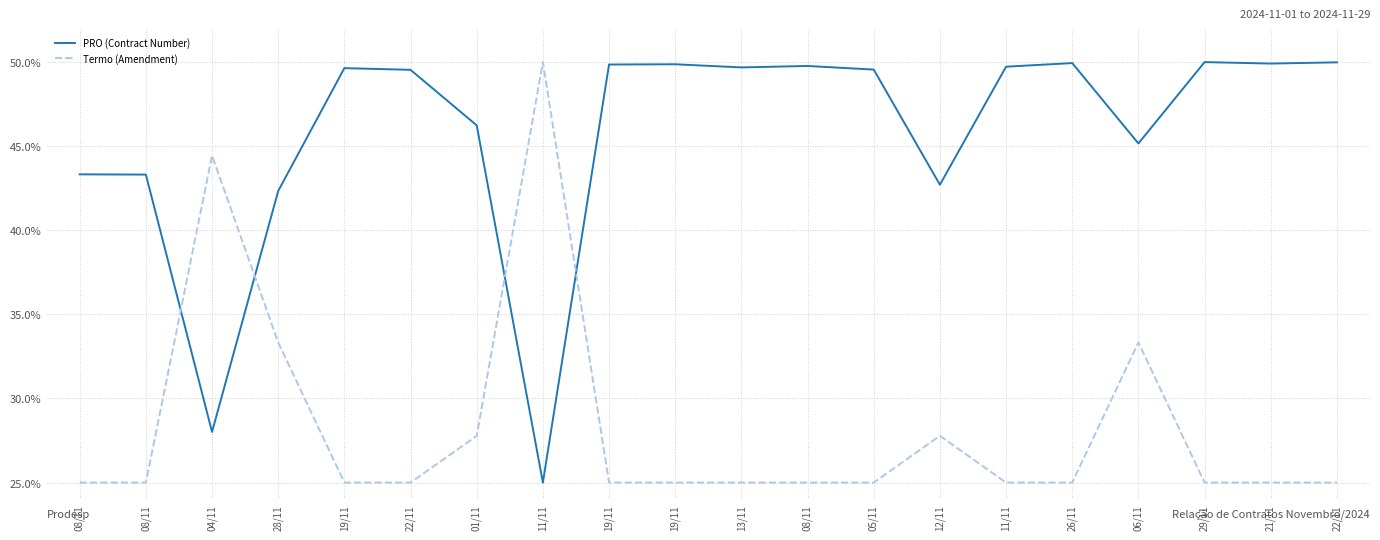

Which category has the lowest value in the Termo (Amendment) series?

08/11